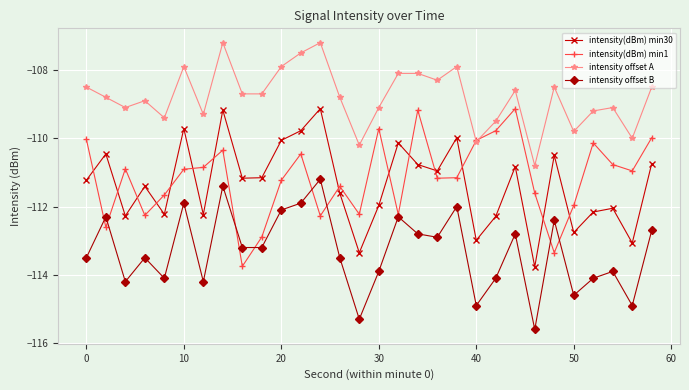

Which series has the largest total across all categories?

intensity offset A